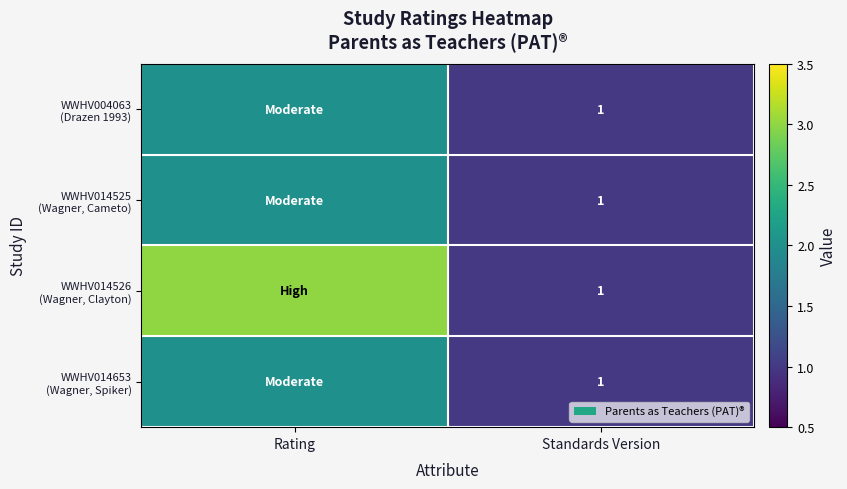

Count the WWHV014526 (Wagner, Clayton) values in the range 1 to 3.

2